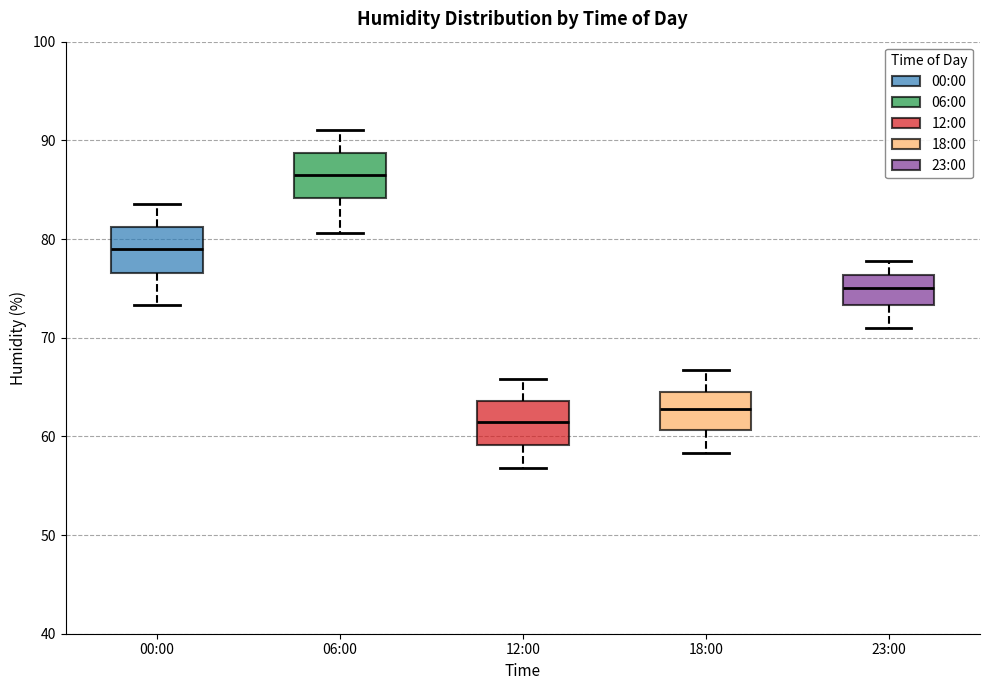

Which box has the lowest median line?

12:00